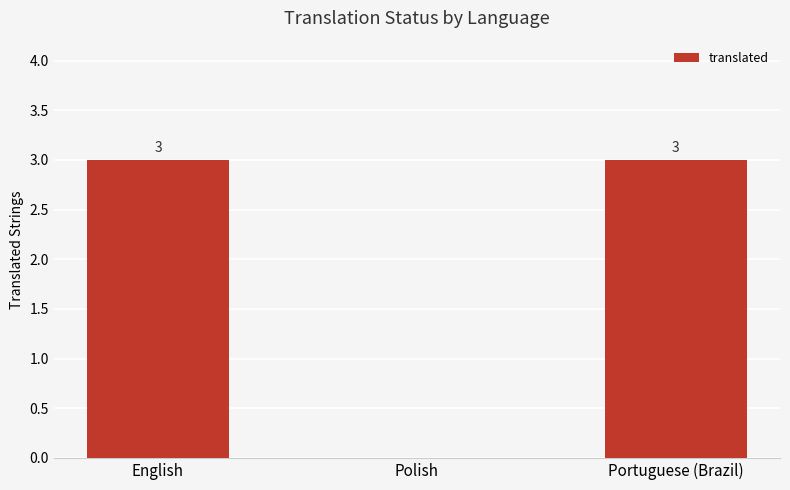

Reading left to right, what are all the values shown in this chart?

English=3	Polish=0	Portuguese (Brazil)=3